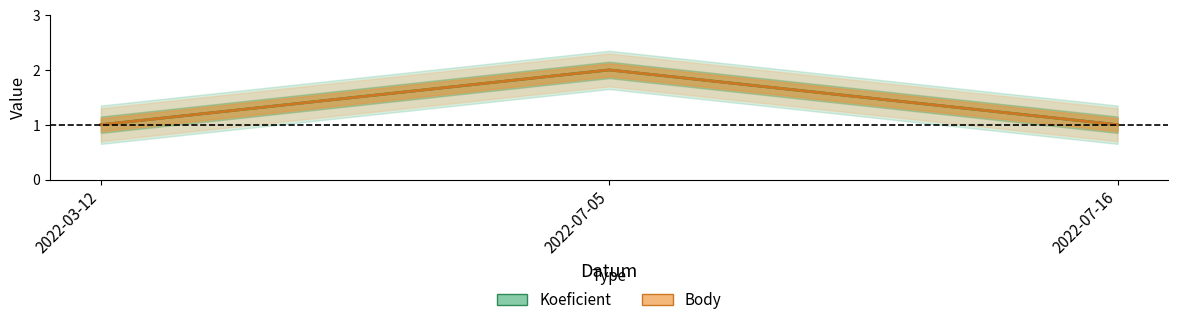

At how many categories does at least one series exceed 1?

1